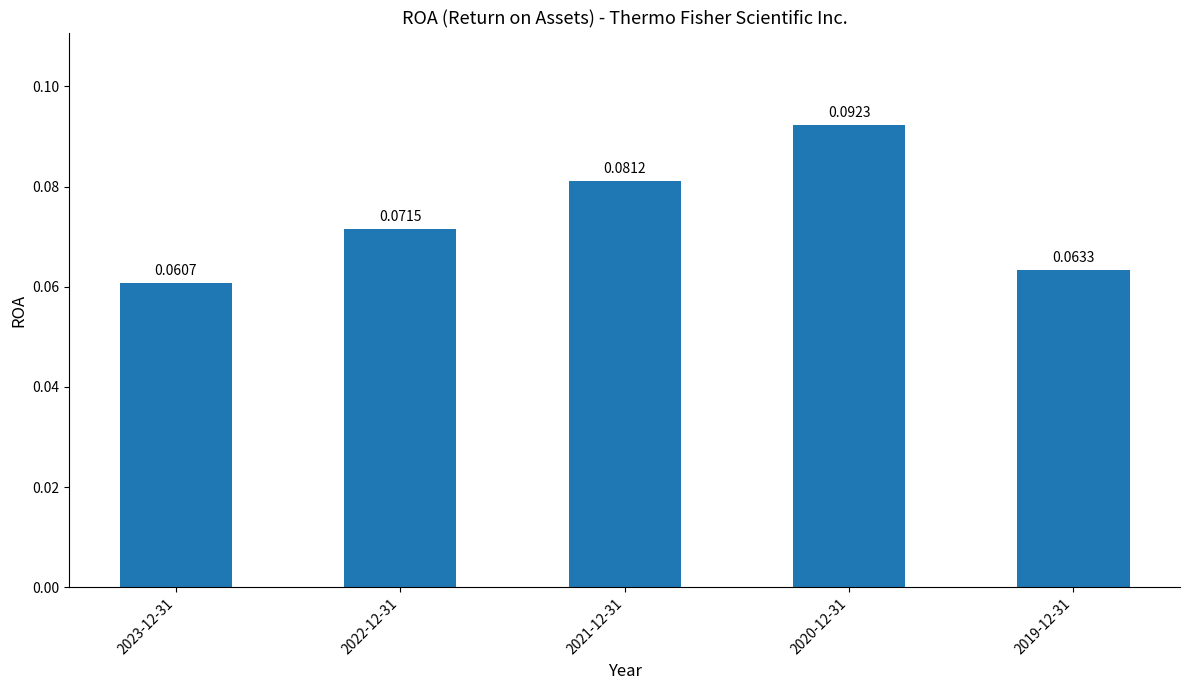

At which category does the chart reach its peak across all series?

2020-12-31